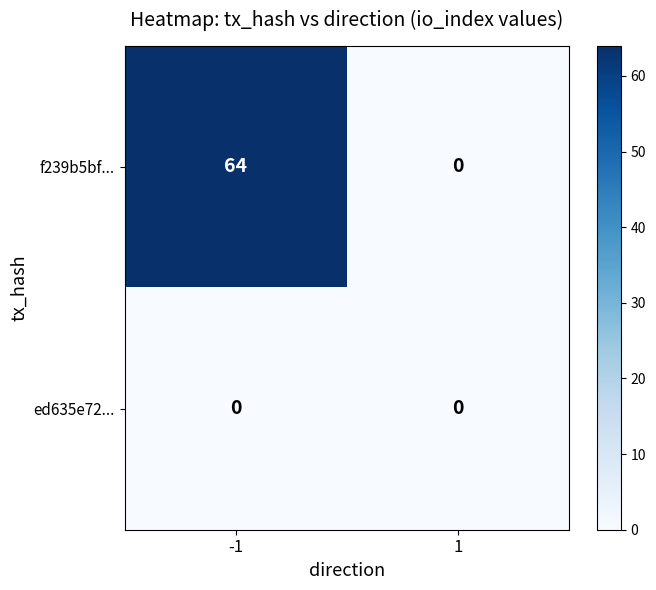

Which series has the largest total across all categories?

f239b5bf...